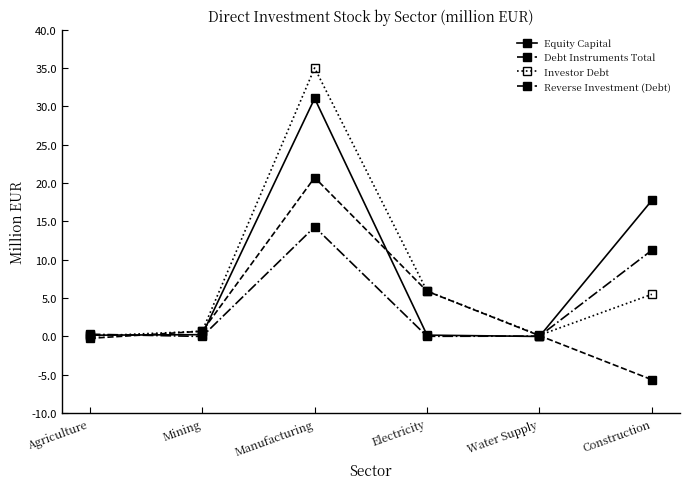

What is the label of the 6th point from the right?

Agriculture